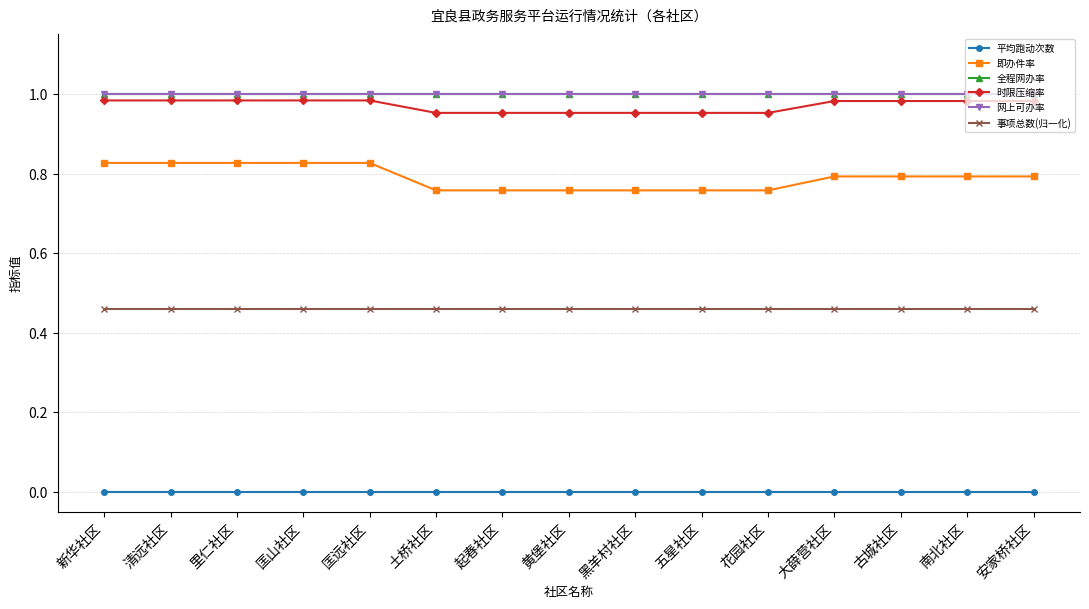

The value of 网上可办率 at 古城社区 is 1.0. True or false?

True